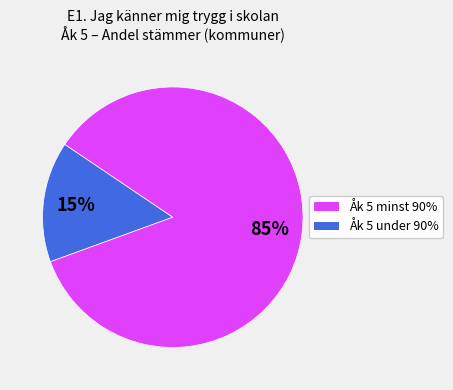

Is there a majority slice in this chart?

Yes